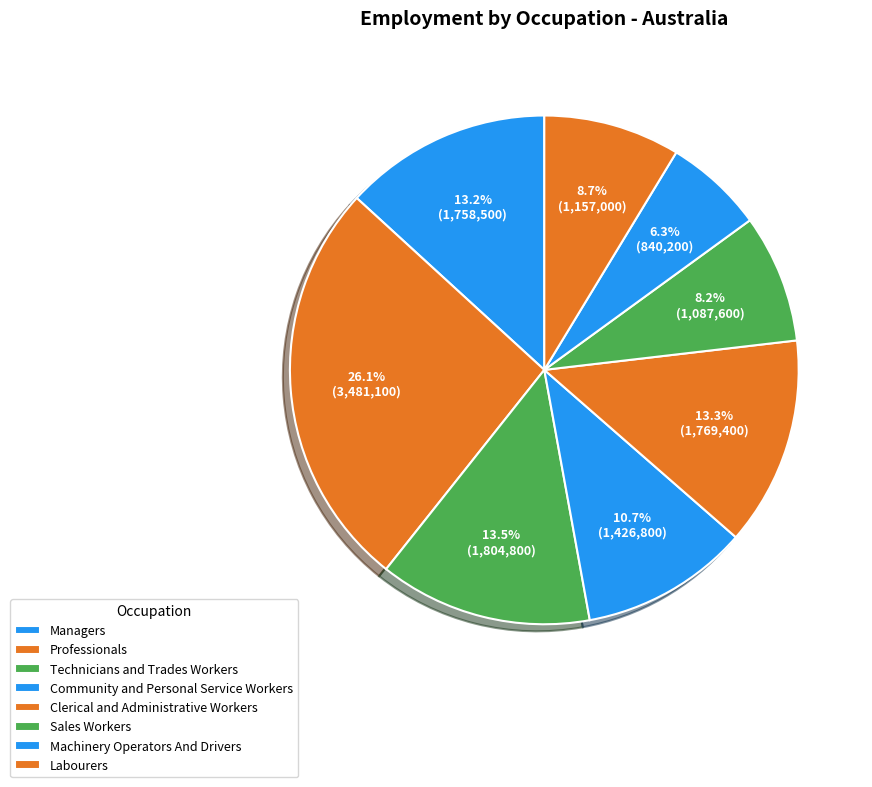

To the nearest percent, what is the combined percentage of Professionals and Technicians and Trades Workers?

40%